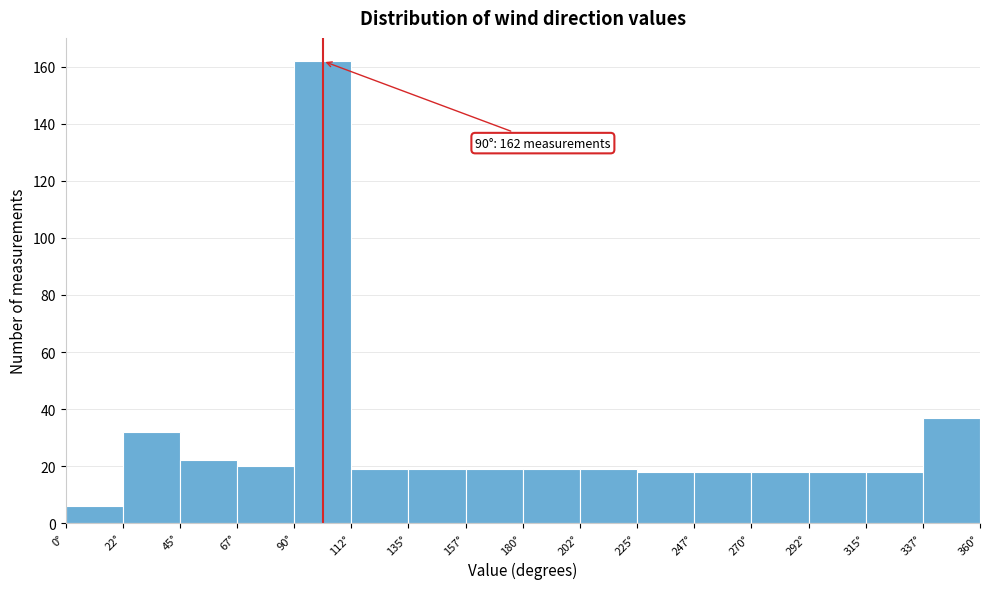

Which range on the x-axis has the tallest bar?

90.0 to 112.5